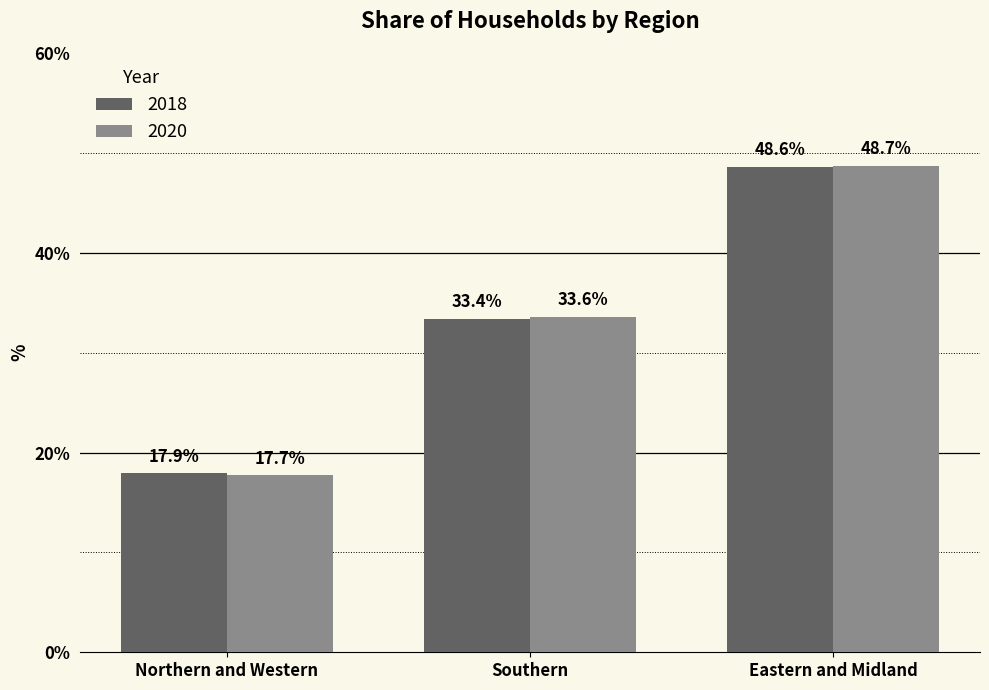

Which category has the lowest value across all series?

Northern and Western